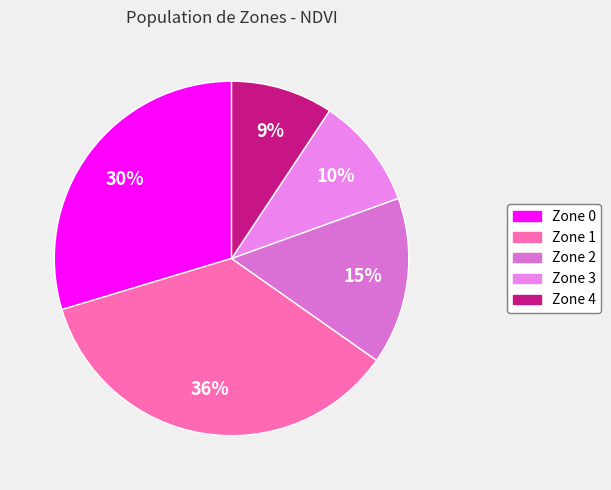

Count the number of slices in the pie.

5